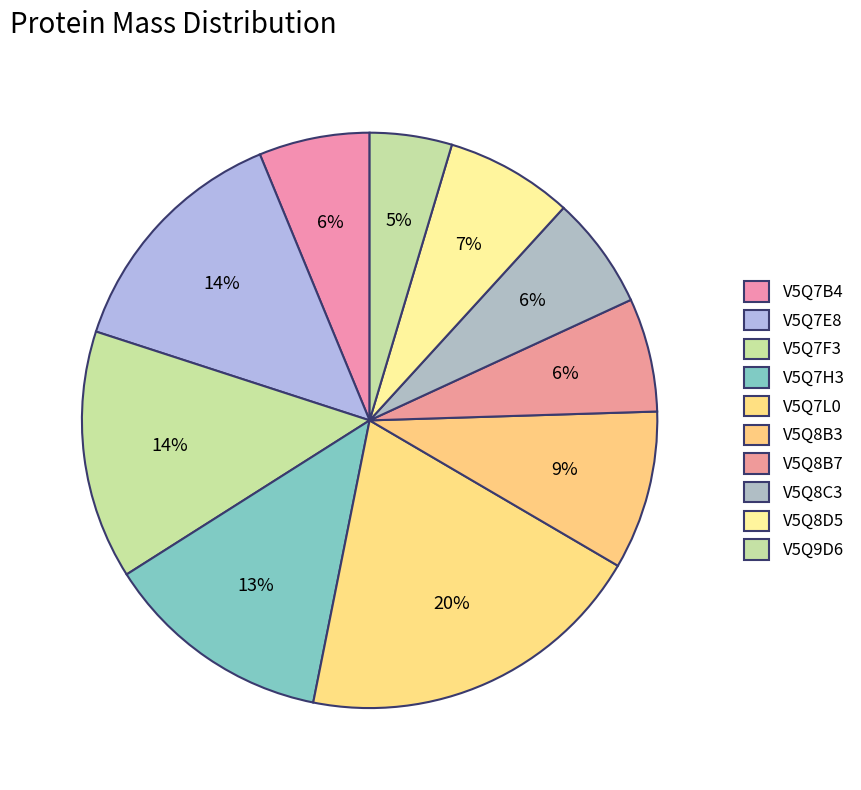

How many slices are in this pie chart?

10